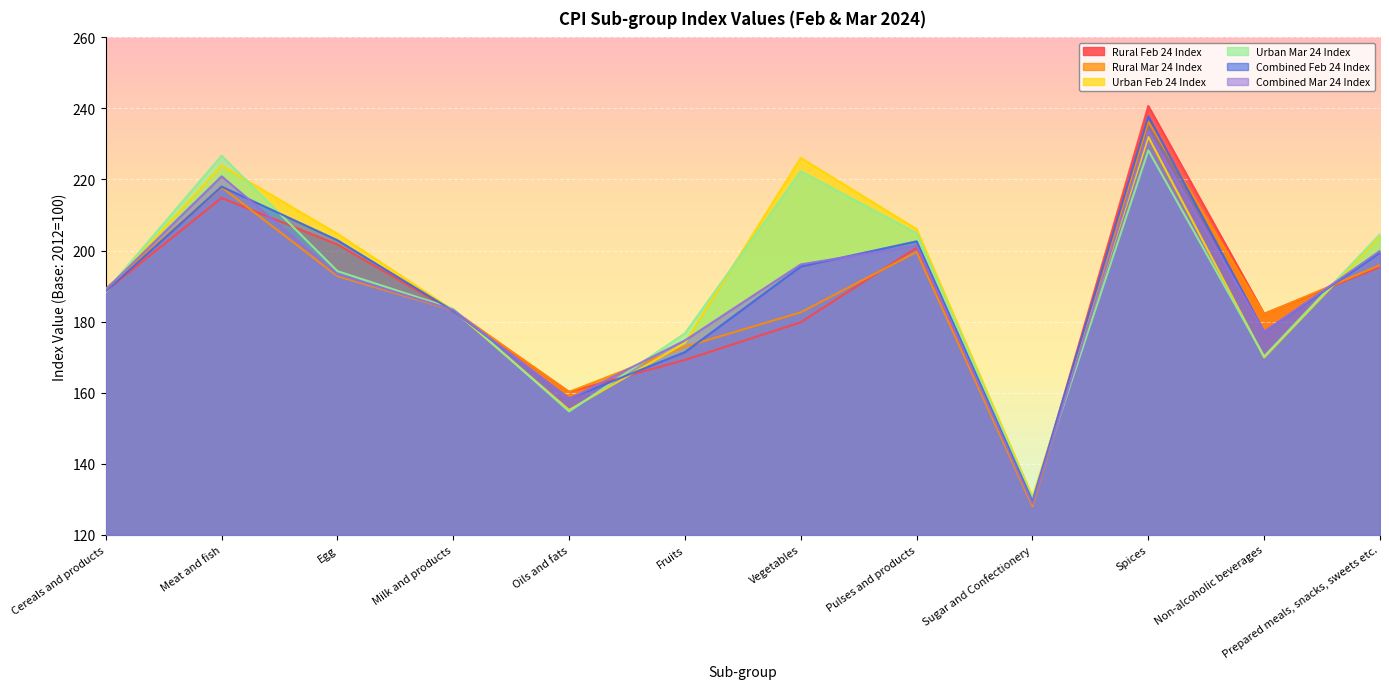

Is it true that Rural Feb 24 Index equals 322.8 at Vegetables?

False